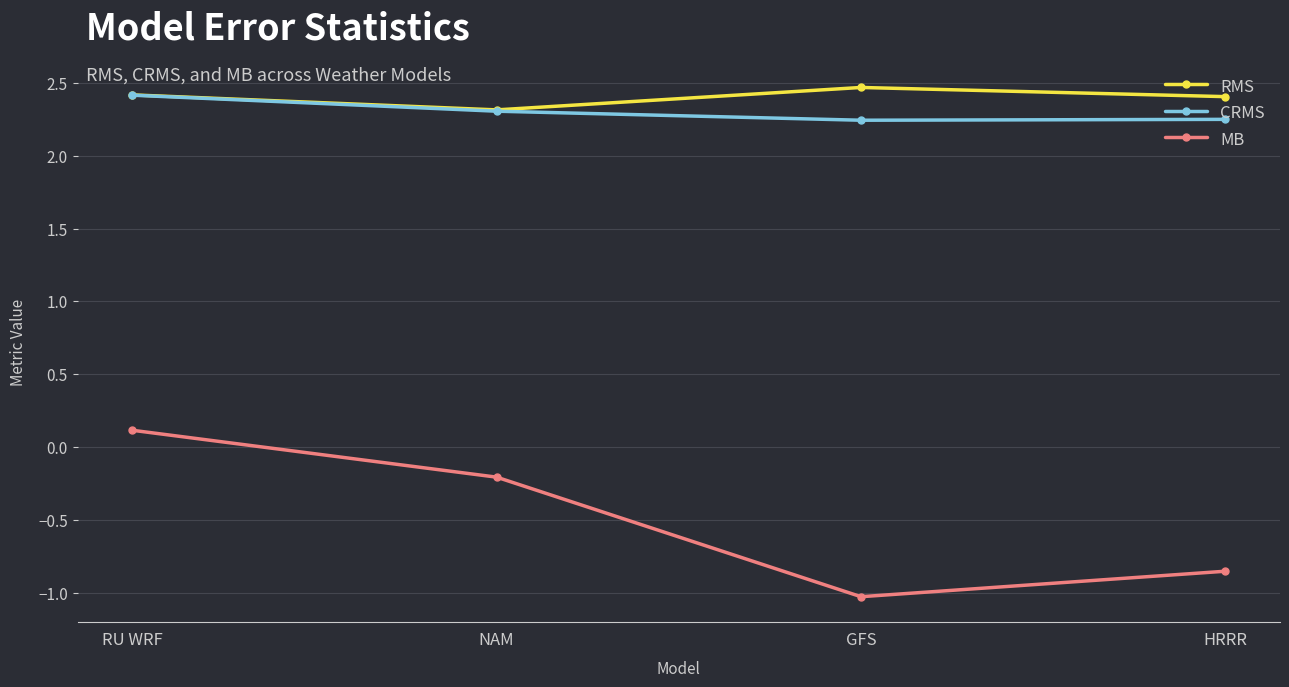

At which label does MB reach its peak?

RU WRF